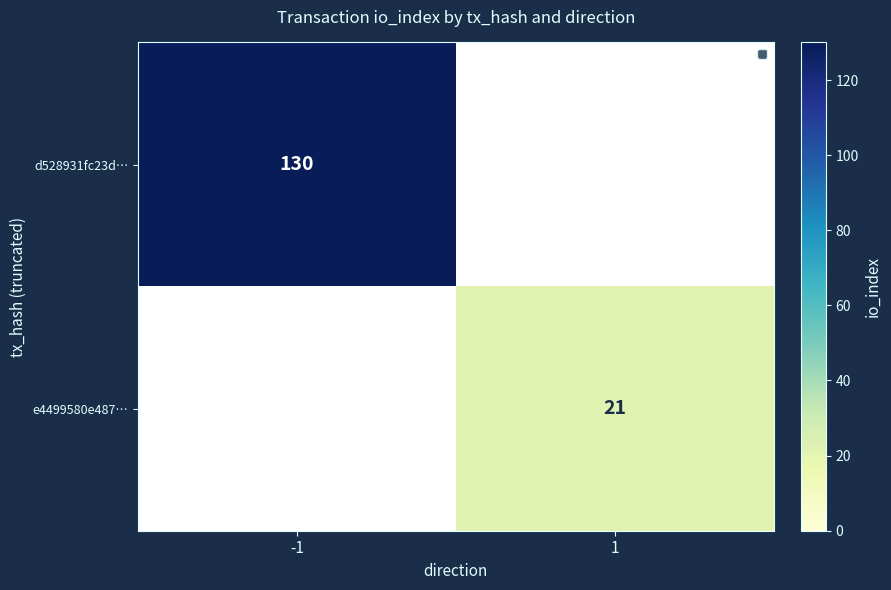

Is it true that d528931fc23d… equals 130 at -1?

True